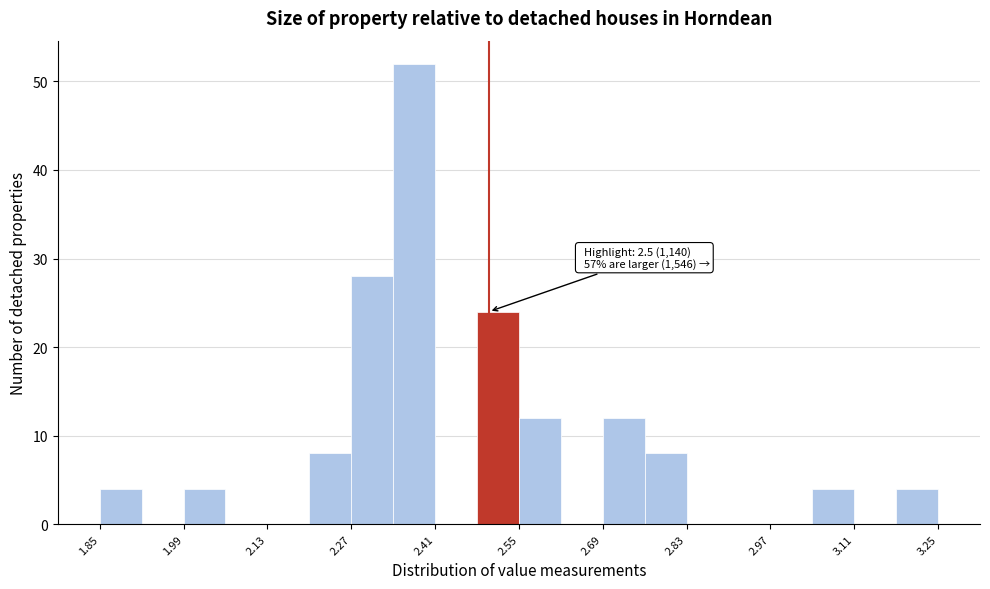

Read against the x-axis, roughly where is the centre of the tallest bar?

2.38